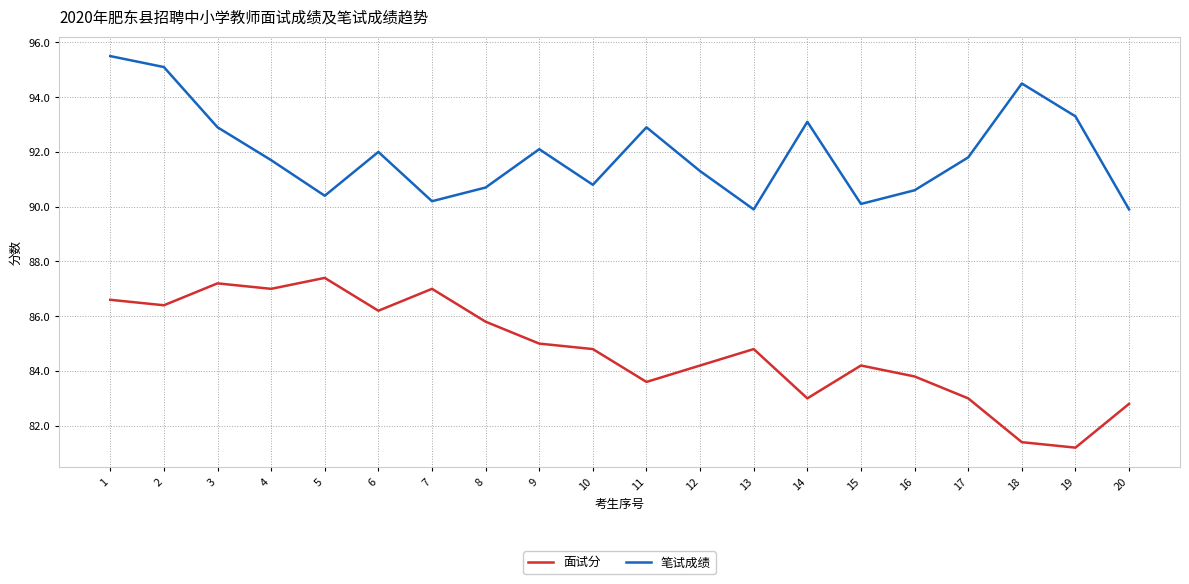

Rank the series by their average value, from lowest to highest.

面试分, 笔试成绩